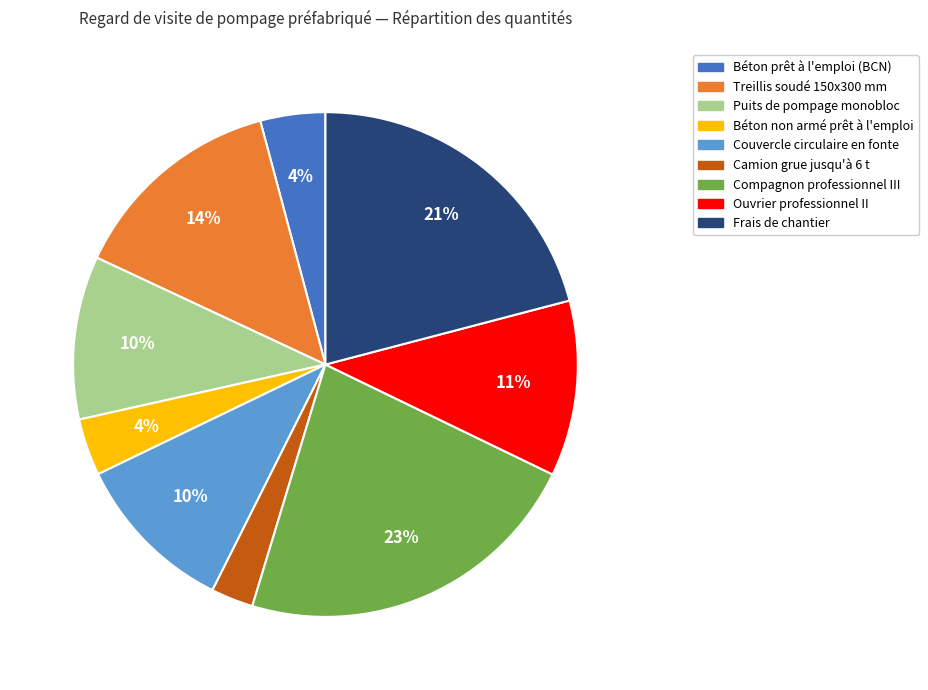

Which slice is the largest?

Compagnon professionnel III